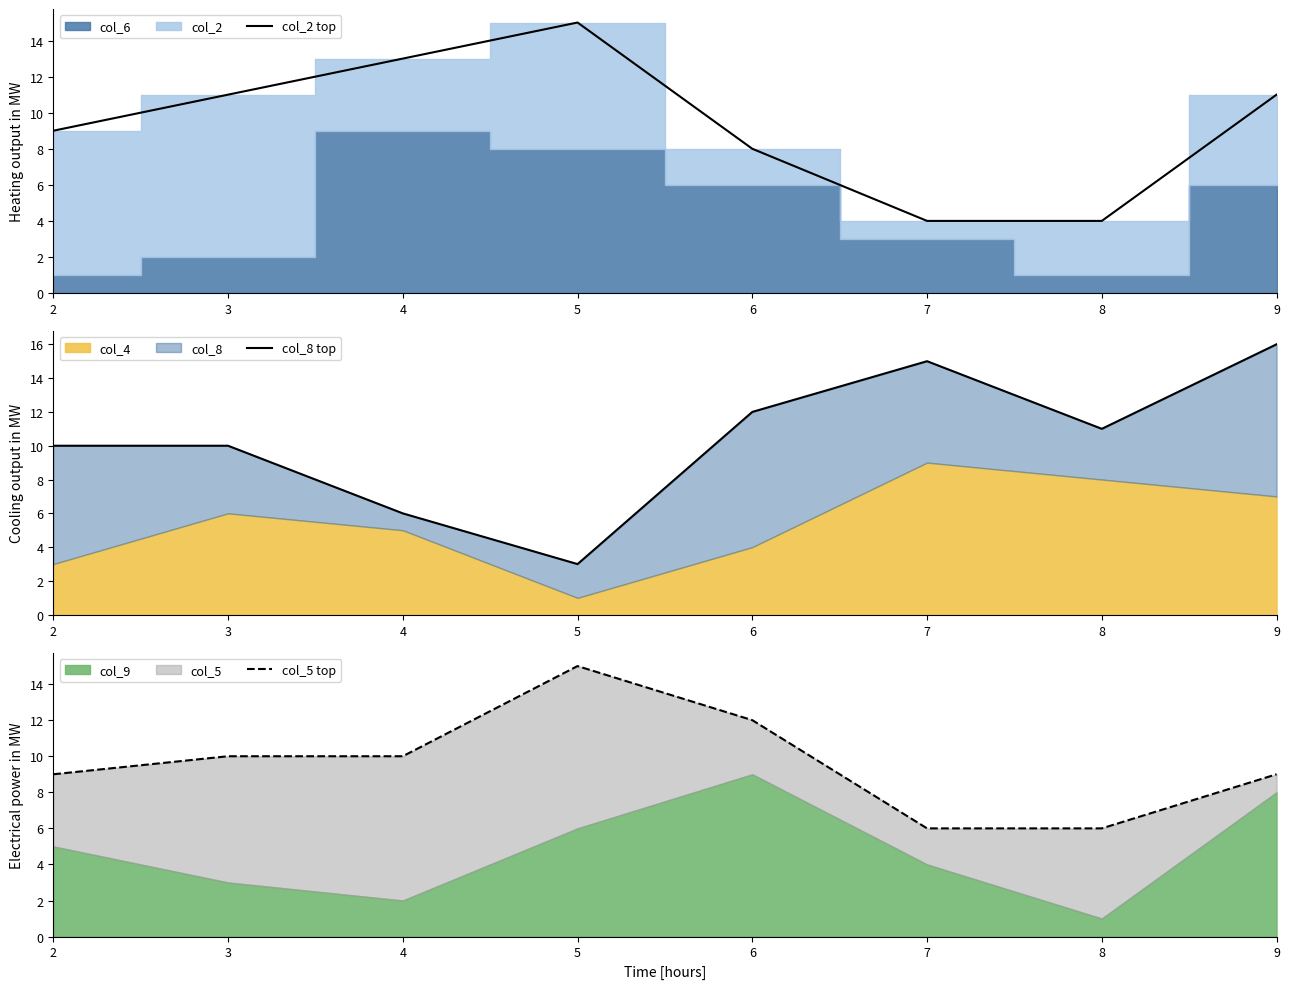

Which series has the largest total across all categories?

col_8 top